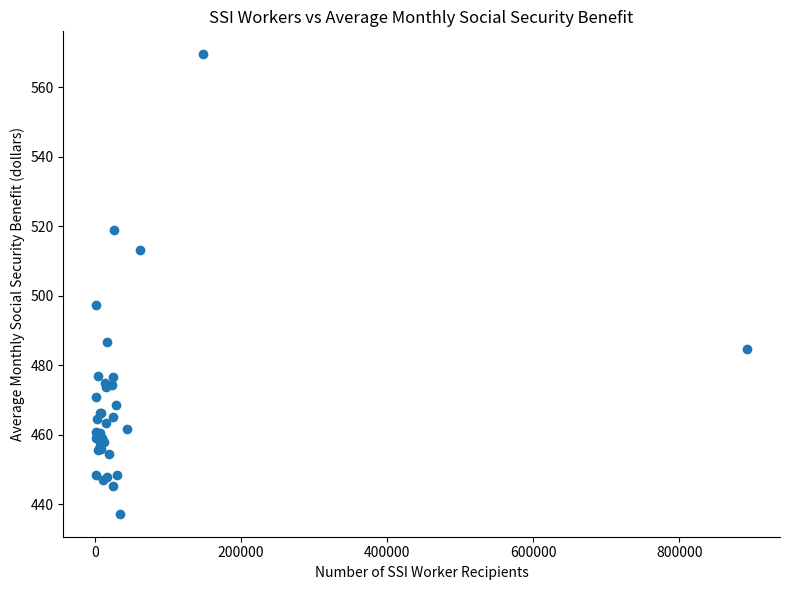

What Y value in the scatter plot is closest to 503?

497.2